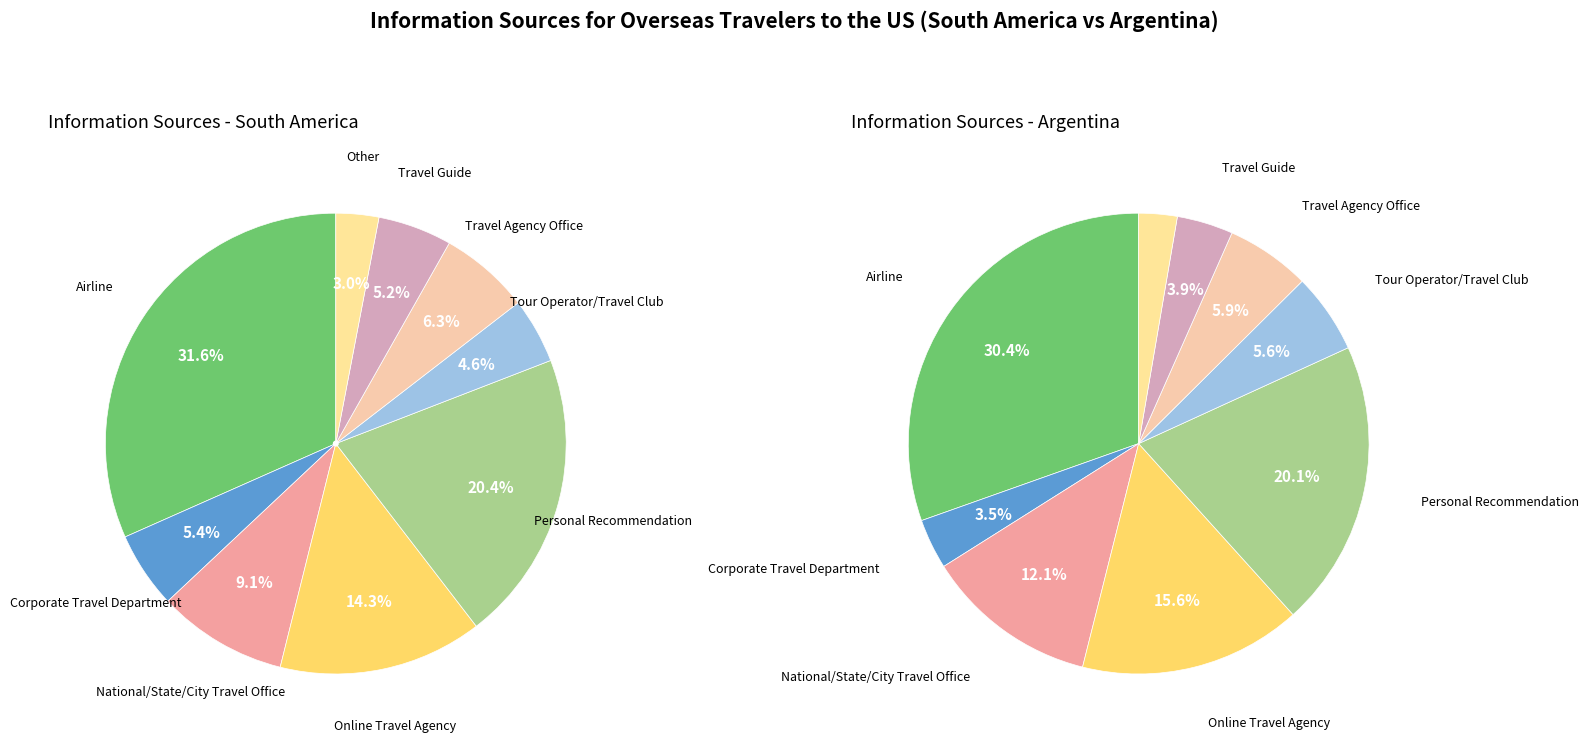

Does Travel Guide account for over 50% of the chart?

No